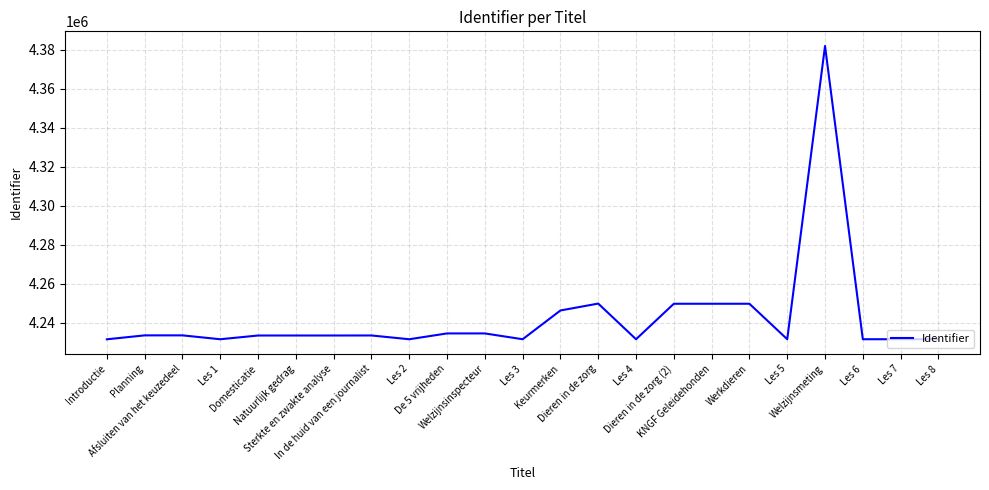

What is the maximum value shown in the chart?

4381893